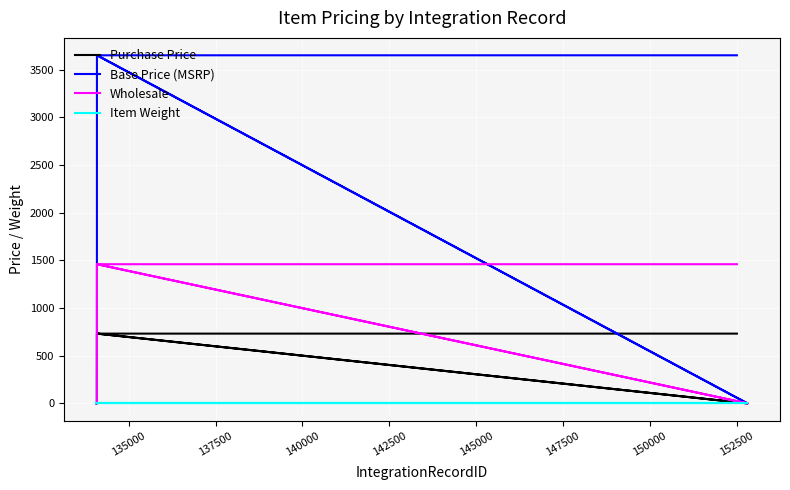

Reading right to left, transcribe all the data shown in this chart.

Purchase Price: 732.3	732.3	732.3	732.3	732.3	732.3	1.0	1.0	1.0	1.0	1.0	1.0	732.3	732.3	1.0	1.0	1.0	1.0	1.0	1.0	1.0	1.0	1.0	1.0	1.0	1.0	1.0	1.0
Base Price (MSRP): 3650.0	3650.0	3650.0	3650.0	3650.0	3650.0	1.0	1.0	1.0	1.0	1.0	1.0	3650.0	3650.0	1.0	1.0	1.0	1.0	1.0	1.0	1.0	1.0	1.0	1.0	1.0	1.0	1.0	1.0
Wholesale: 1460.0	1460.0	1460.0	1460.0	1460.0	1460.0	1.0	1.0	1.0	1.0	1.0	1.0	1460.0	1460.0	1.0	1.0	1.0	1.0	1.0	1.0	1.0	1.0	1.0	1.0	1.0	1.0	1.0	1.0
Item Weight: 4.0	4.0	4.0	4.0	4.0	4.0	4.0	4.0	4.0	4.0	4.0	4.0	4.0	4.0	4.0	4.0	4.0	4.0	4.0	4.0	4.0	4.0	4.0	4.0	4.0	4.0	4.0	4.0